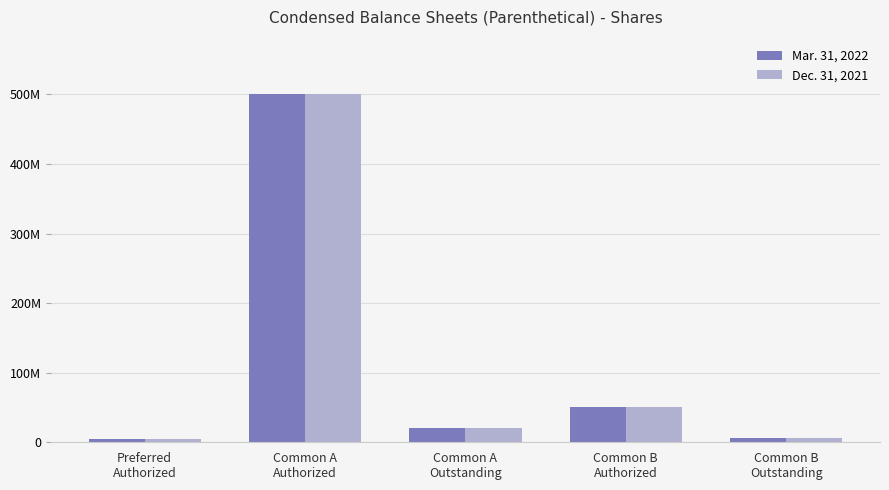

What is the value of the Dec. 31, 2021 bar at the 1st from the left?

5000000